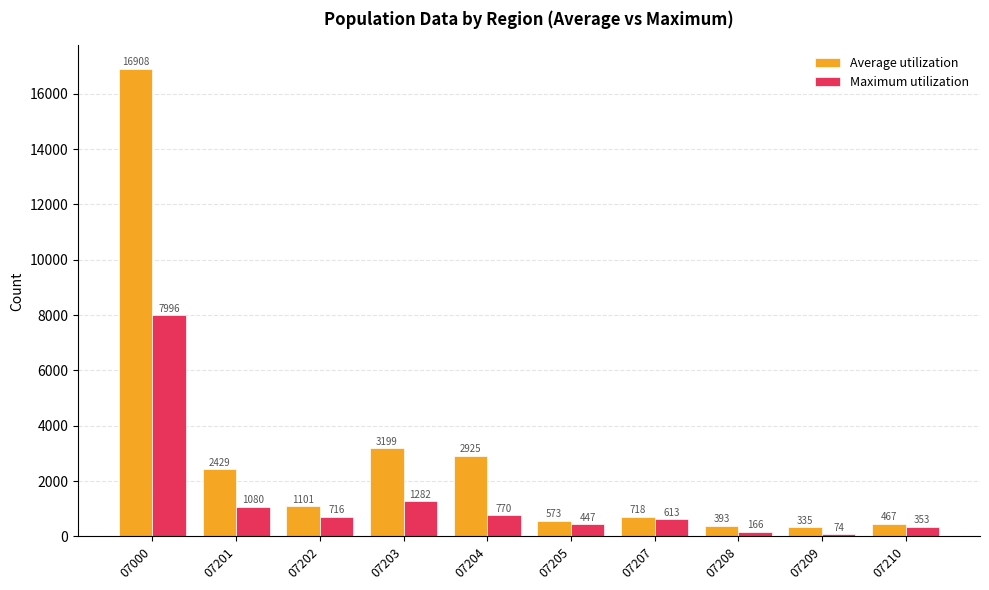

The value of Maximum utilization at 07203 is 1980. True or false?

False